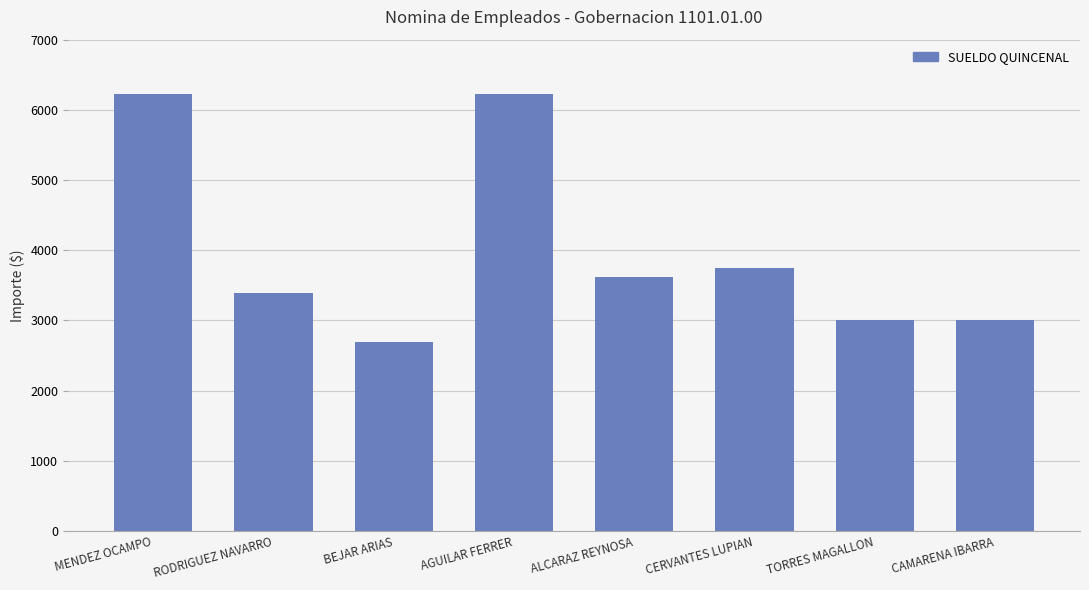

How many bars are there in total?

8